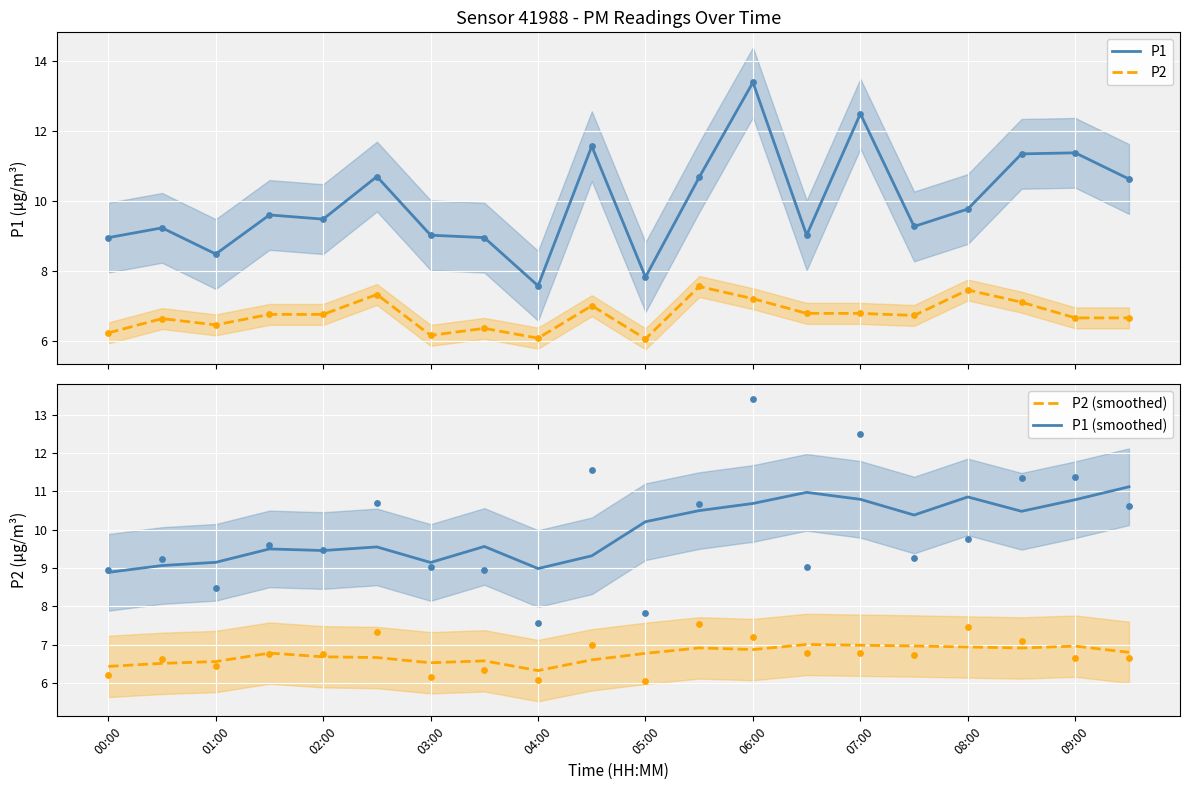

Which series reaches the minimum Y coordinate?

P2